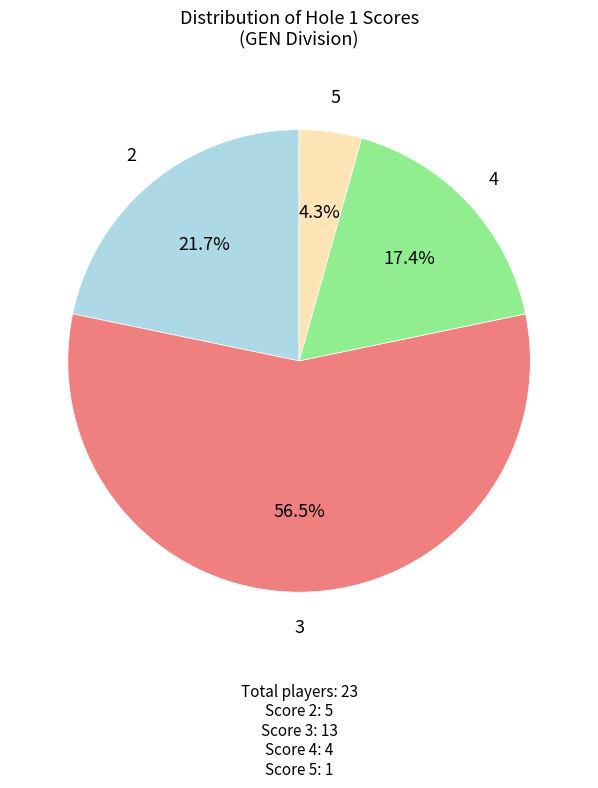

To the nearest percent, what is the difference between the largest and smallest slice percentages?

52%